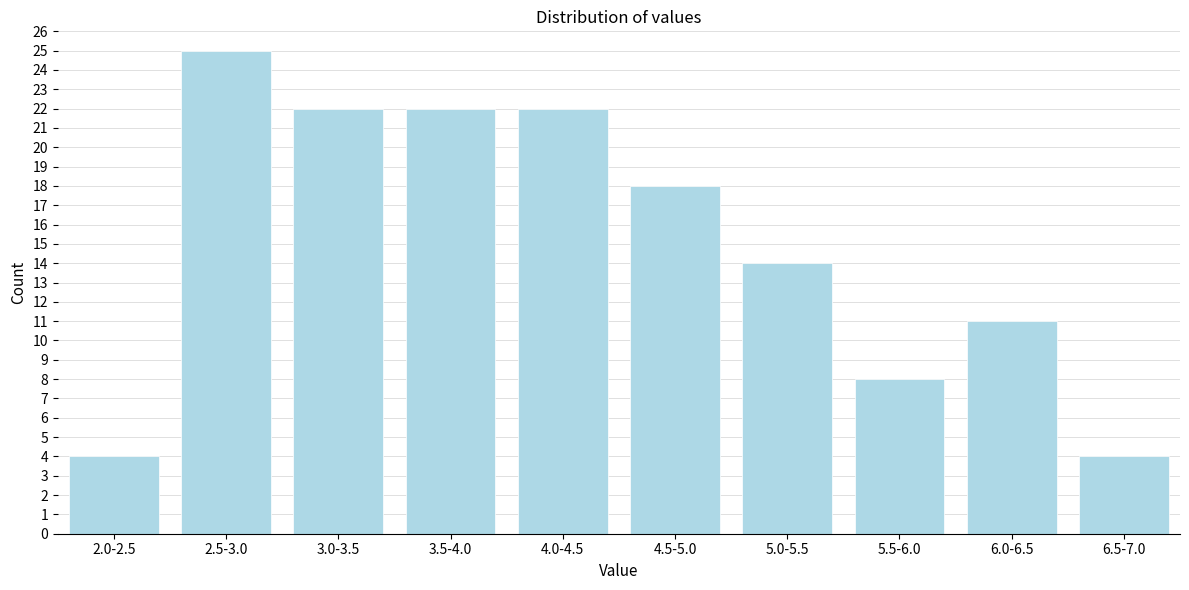

Reading right to left, transcribe all the data shown in this chart.

6.5-7.0=4	6.0-6.5=11	5.5-6.0=8	5.0-5.5=14	4.5-5.0=18	4.0-4.5=22	3.5-4.0=22	3.0-3.5=22	2.5-3.0=25	2.0-2.5=4